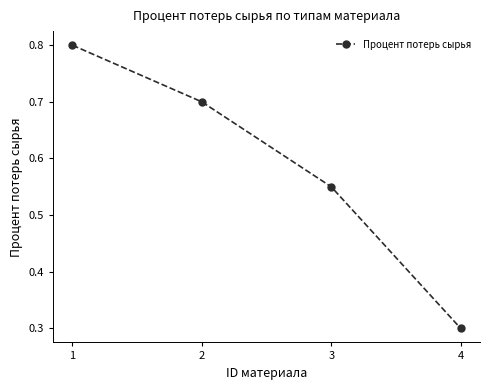

True or false: the data has more than 1 interior local peaks.

False